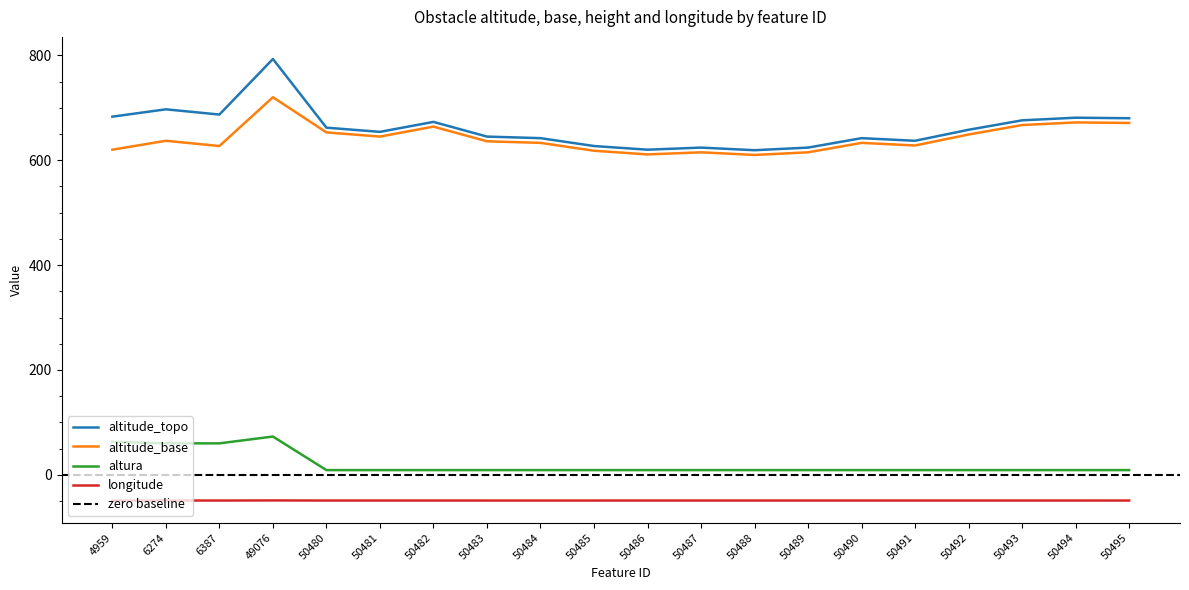

Is it true that altitude_base equals 615.0 at 50489?

True